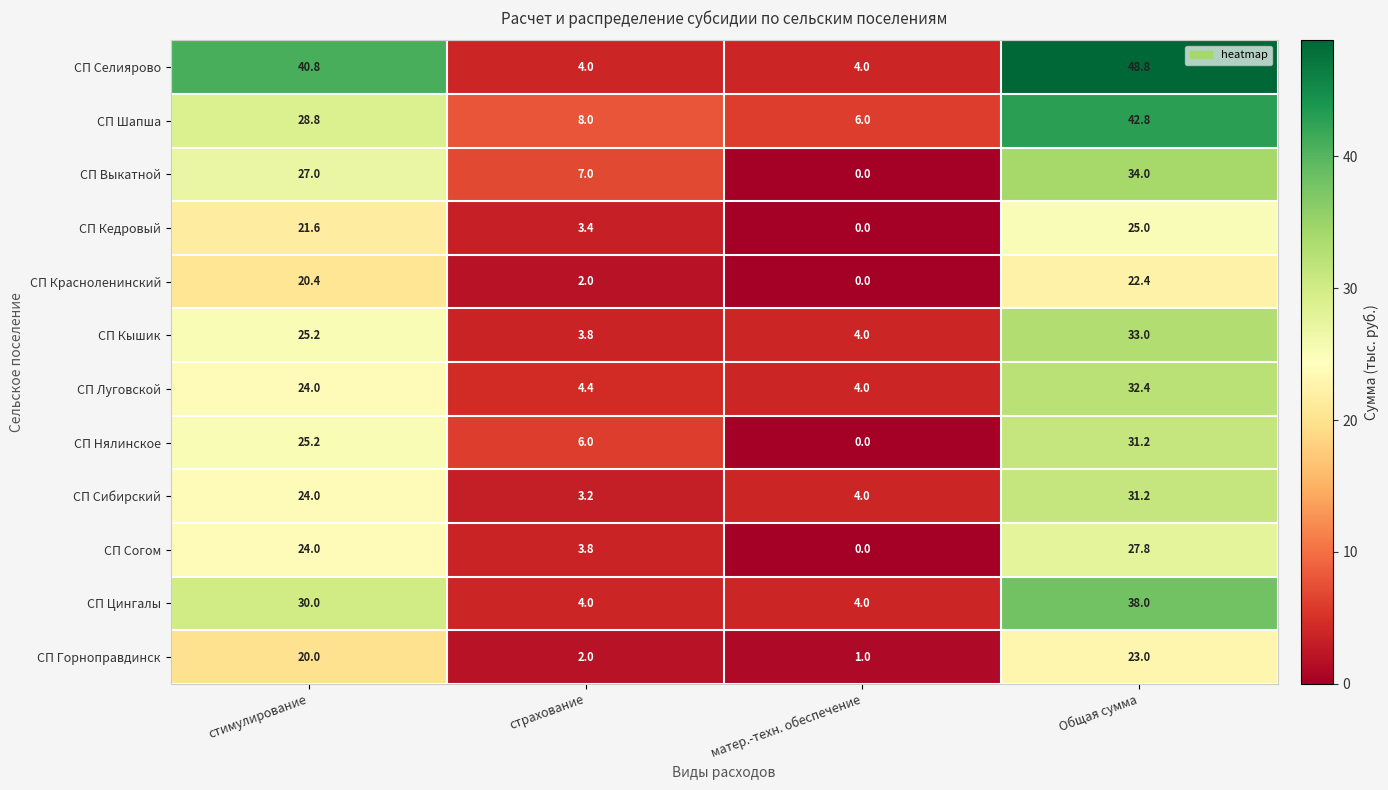

What is the difference between the СП Сибирский values at страхование and матер.-техн. обеспечение?

0.8